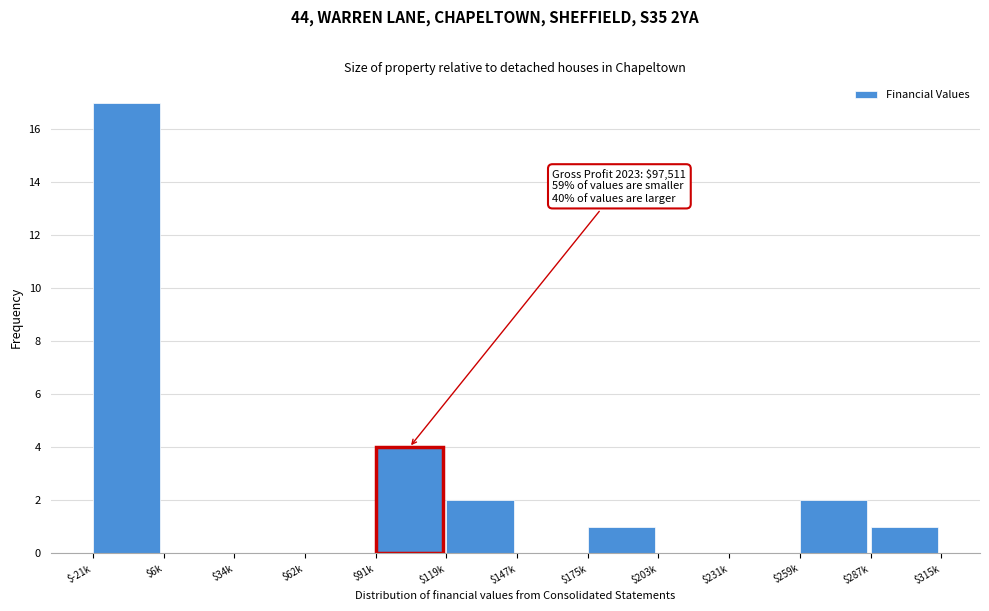

At which label is the value closest to 8?

$91k